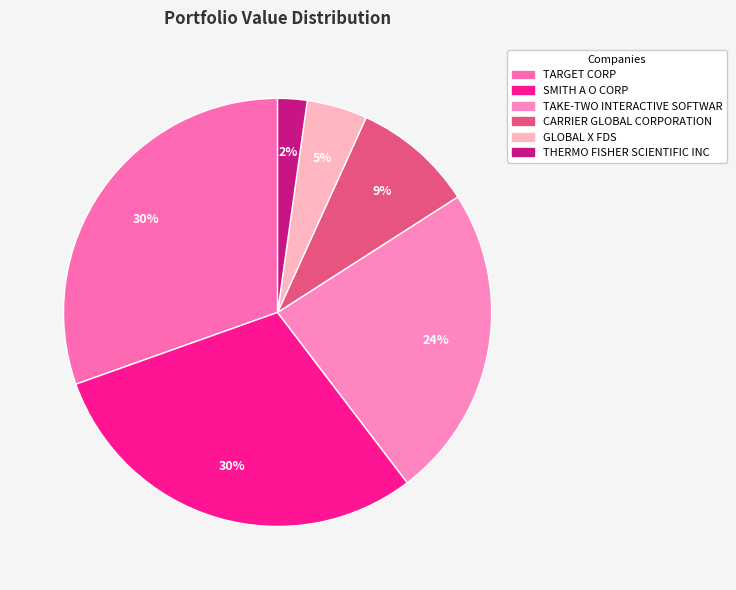

How many slices are in this pie chart?

6